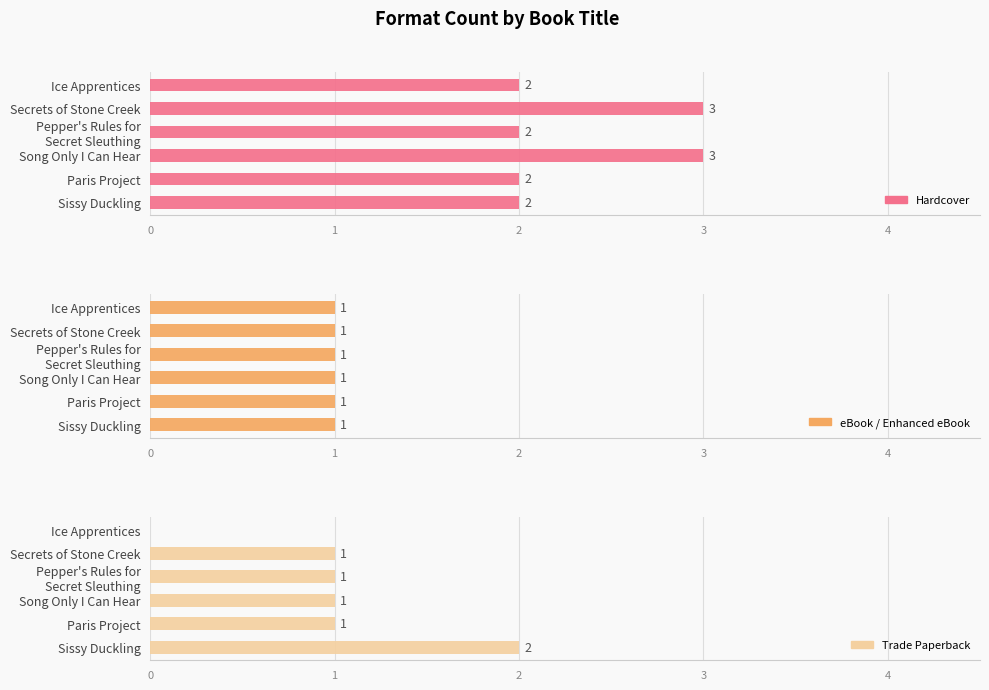

What are all the series names shown in the legend?

Hardcover, eBook / Enhanced eBook, Trade Paperback